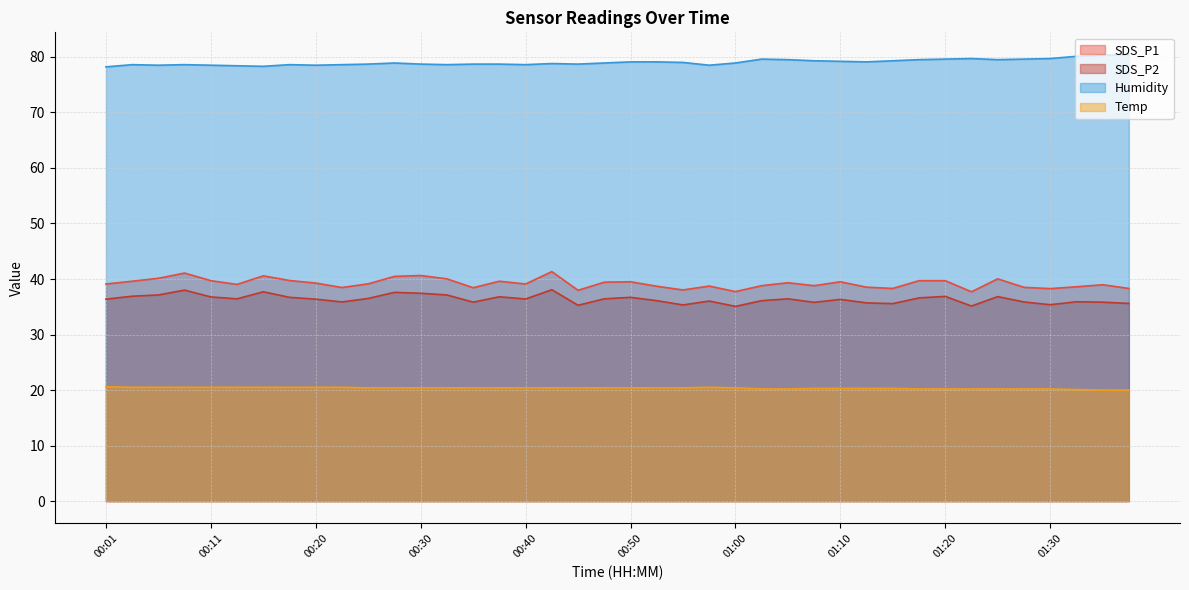

The value of Humidity at 01:00 is 21.9. True or false?

False